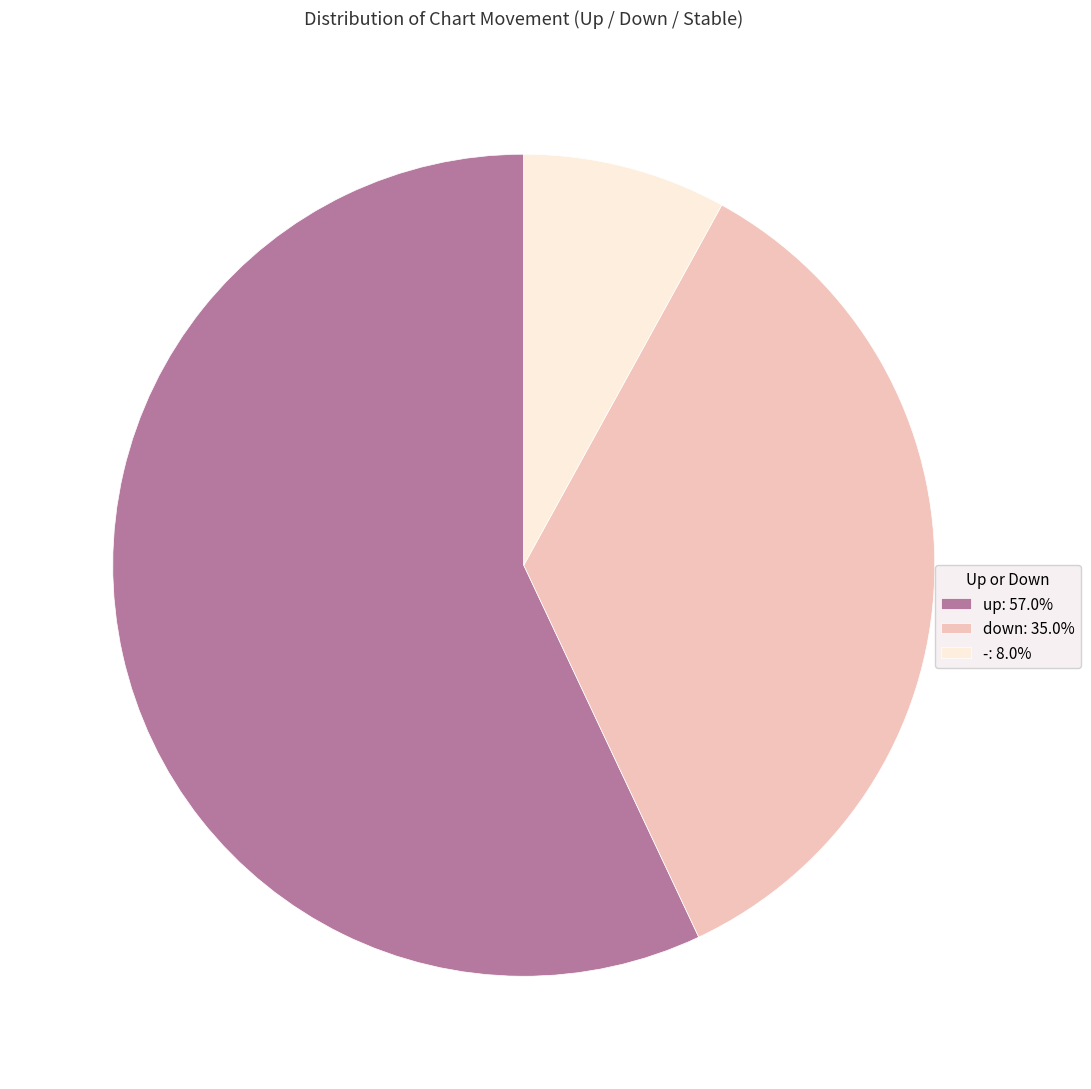

Rank the categories by value from lowest to highest.

-, down, up